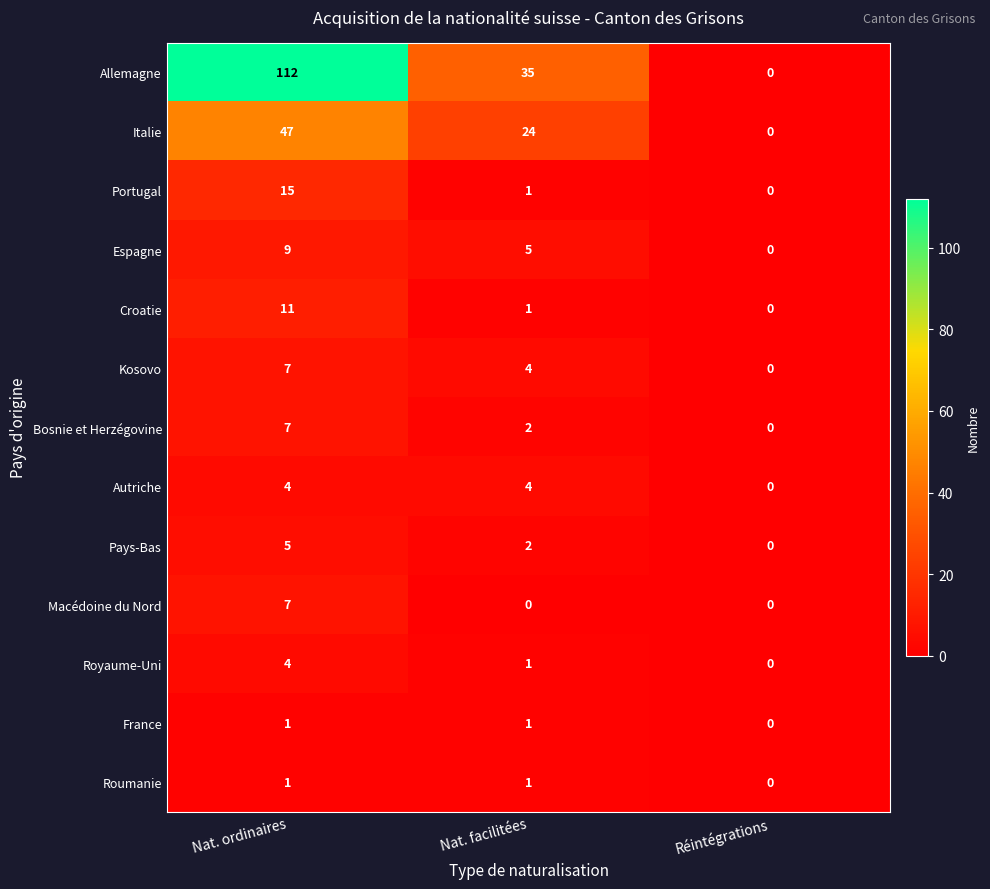

Which series has the largest total across all categories?

Allemagne